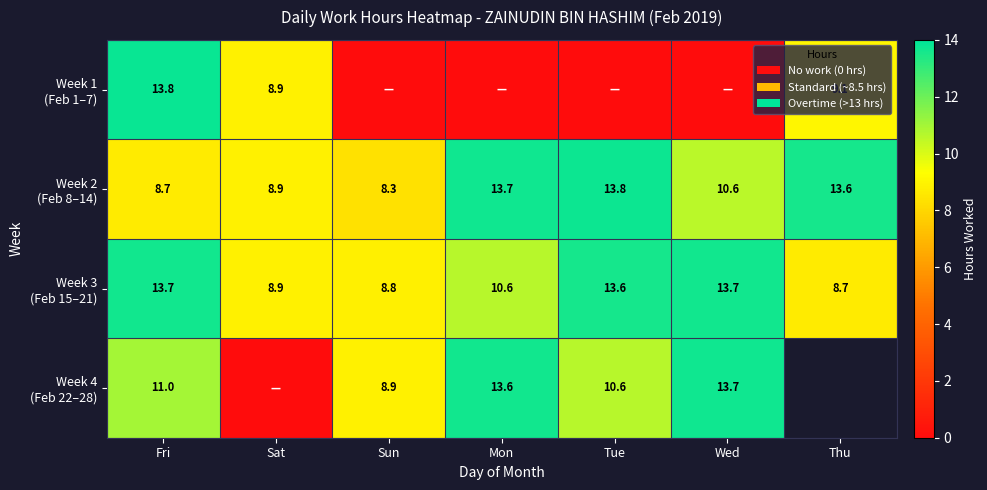

List the series in order of their overall mean, highest first.

Week 3 (Feb 15–21), Week 4 (Feb 22–28), Week 2 (Feb 8–14), Week 1 (Feb 1–7)